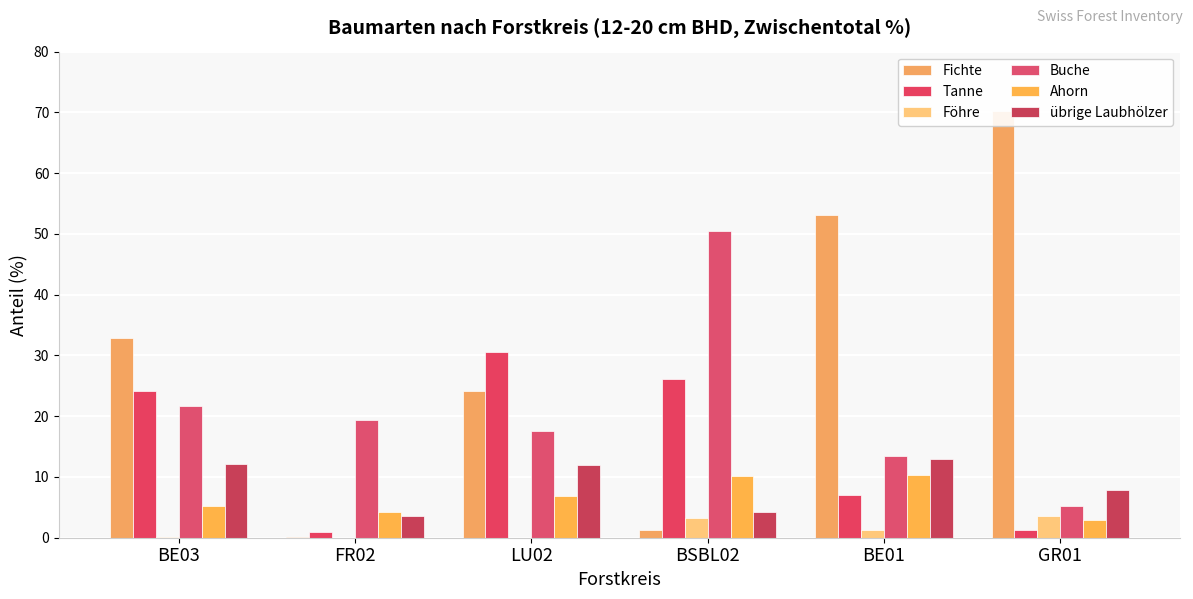

How many bars are there in each group?

6